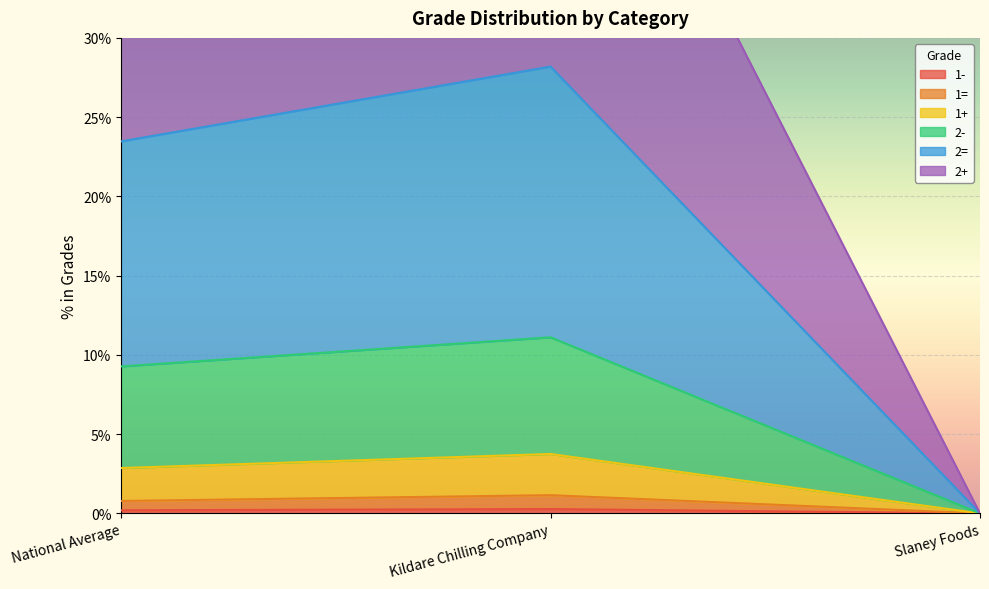

The value of 1- at Slaney Foods is 0.0. True or false?

True